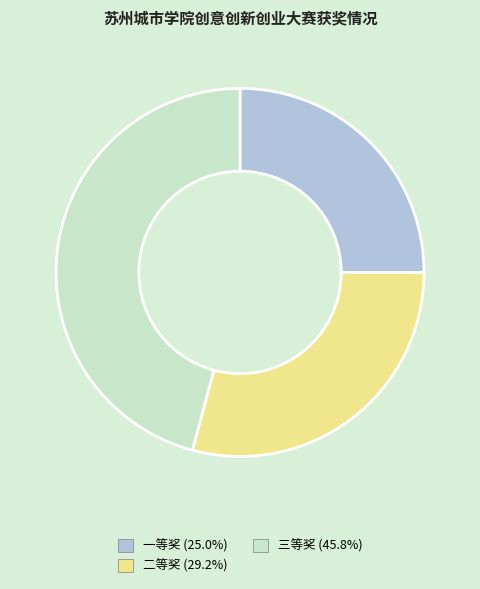

What is the smallest slice in the pie chart?

一等奖